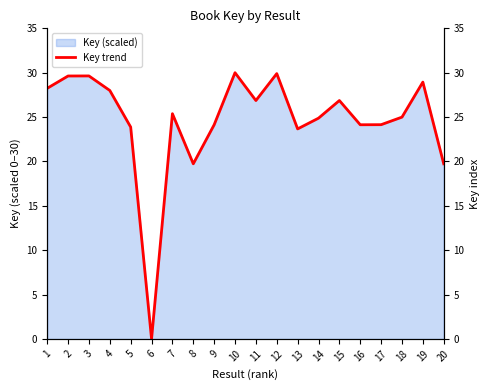

Where is the data nearest to the value 15?

8